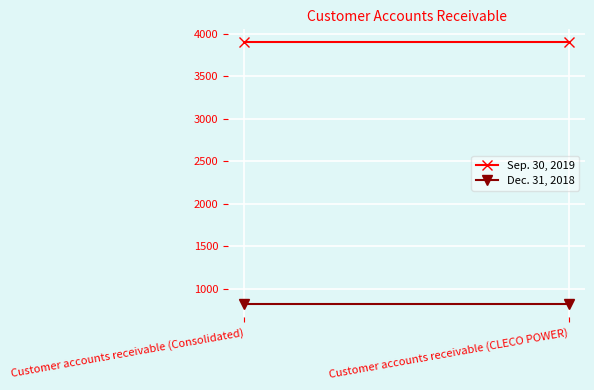

Which series has the largest total across all categories?

Sep. 30, 2019